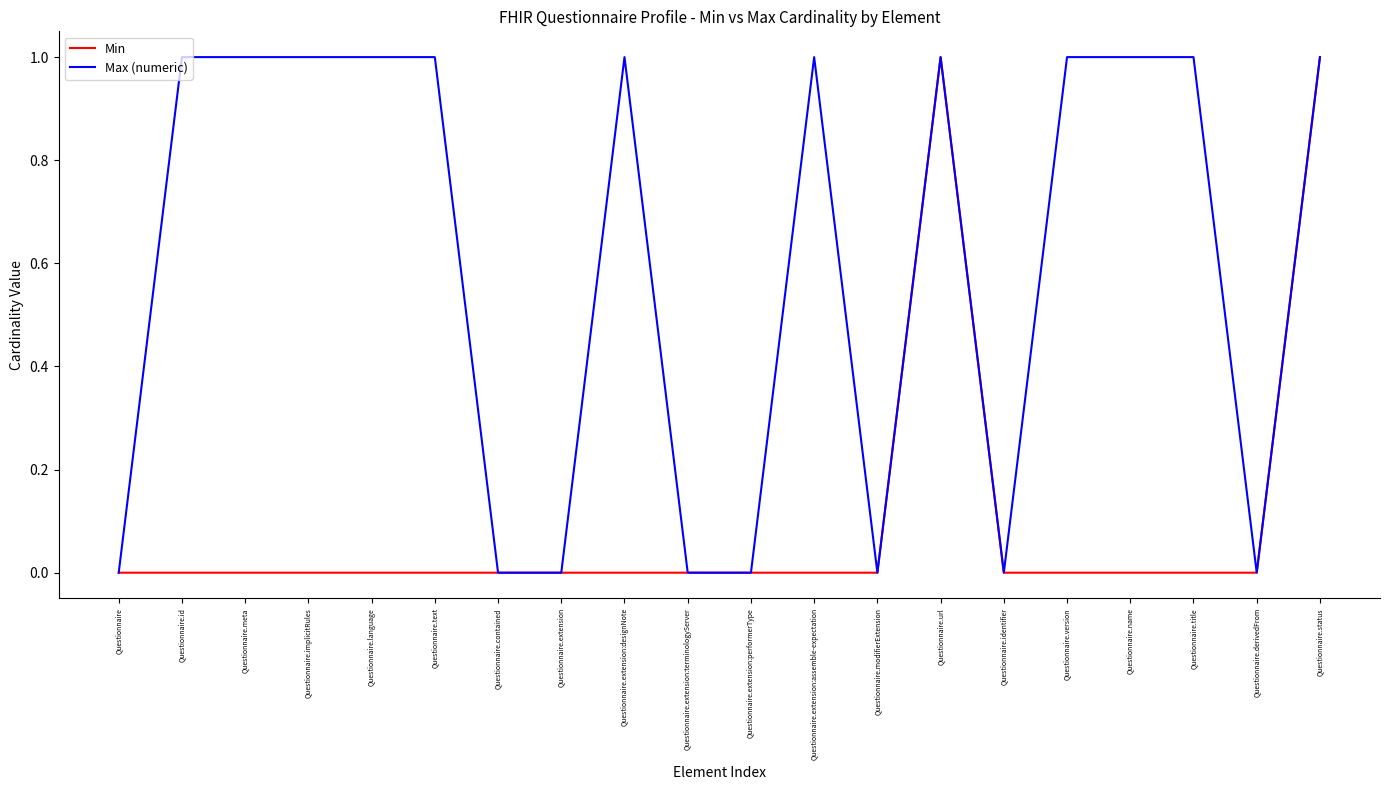

What is the spread (max minus min) of values at Questionnaire.version?

1